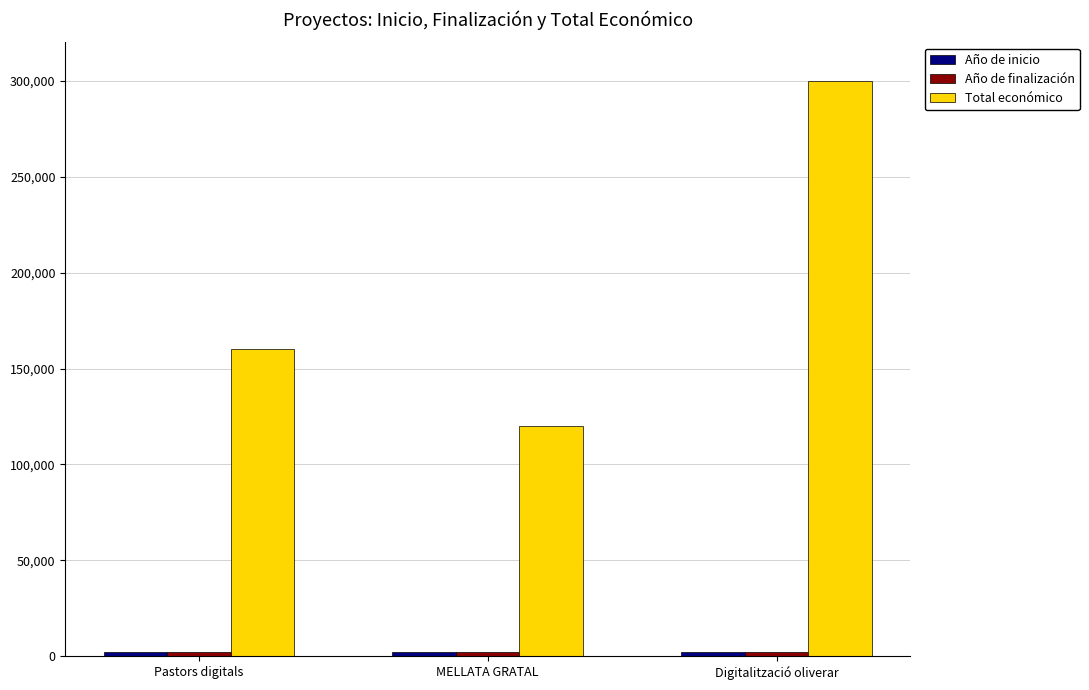

How many distinct data groups are displayed?

3